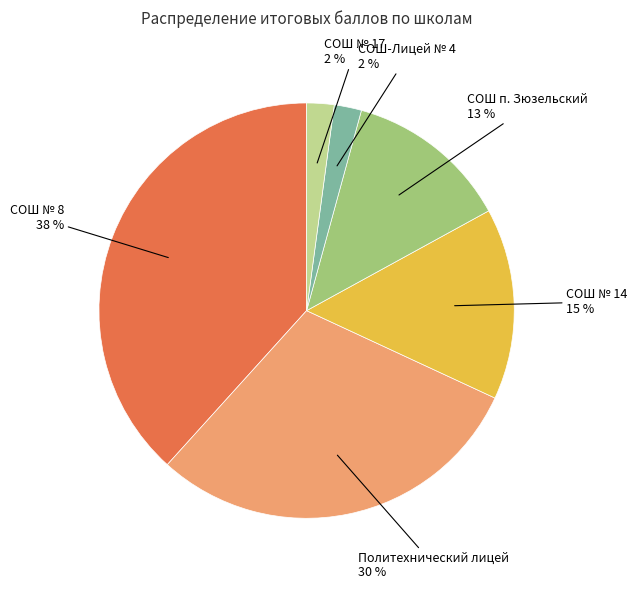

Does any single category account for the majority?

No